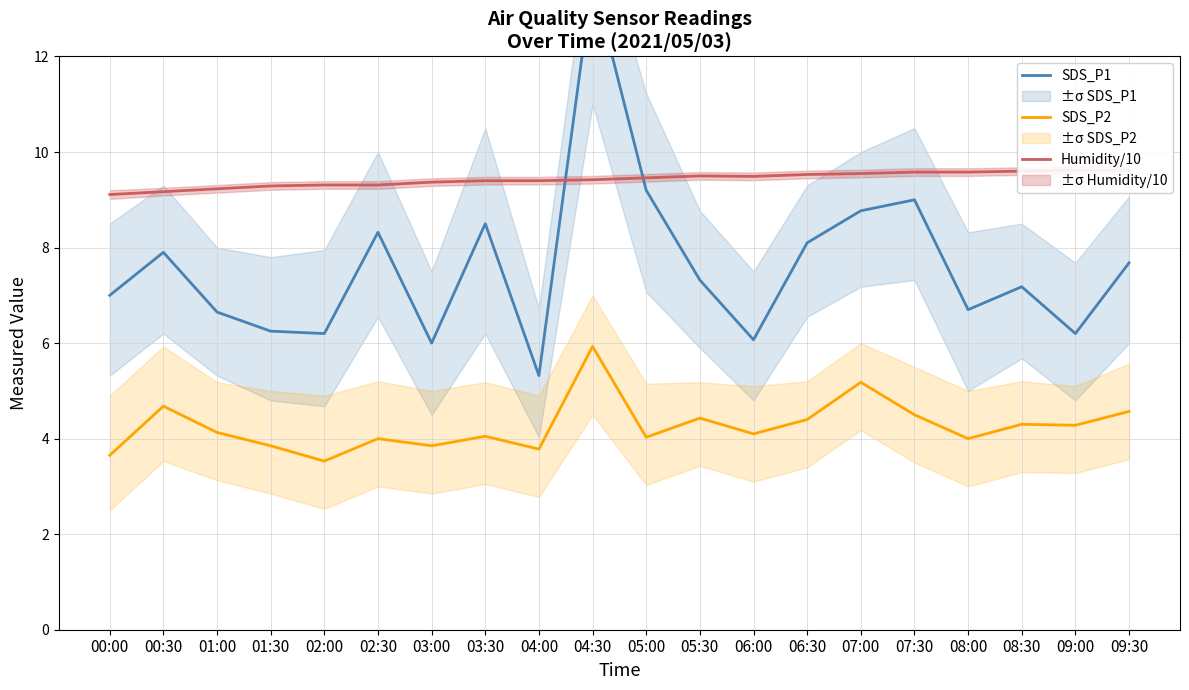

Where is SDS_P1 nearest to the value 9?

07:30